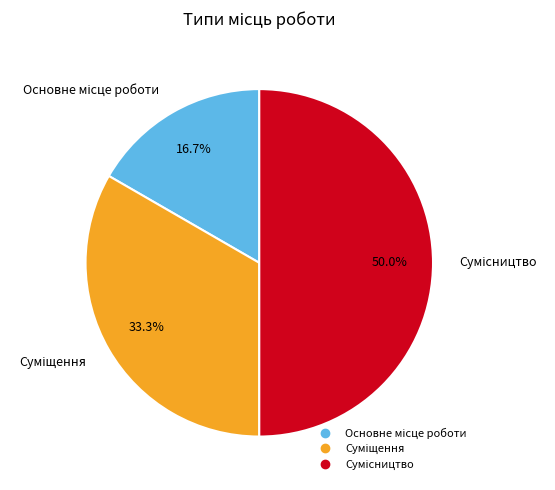

Between Основне місце роботи and Сумісництво, which is larger?

Сумісництво